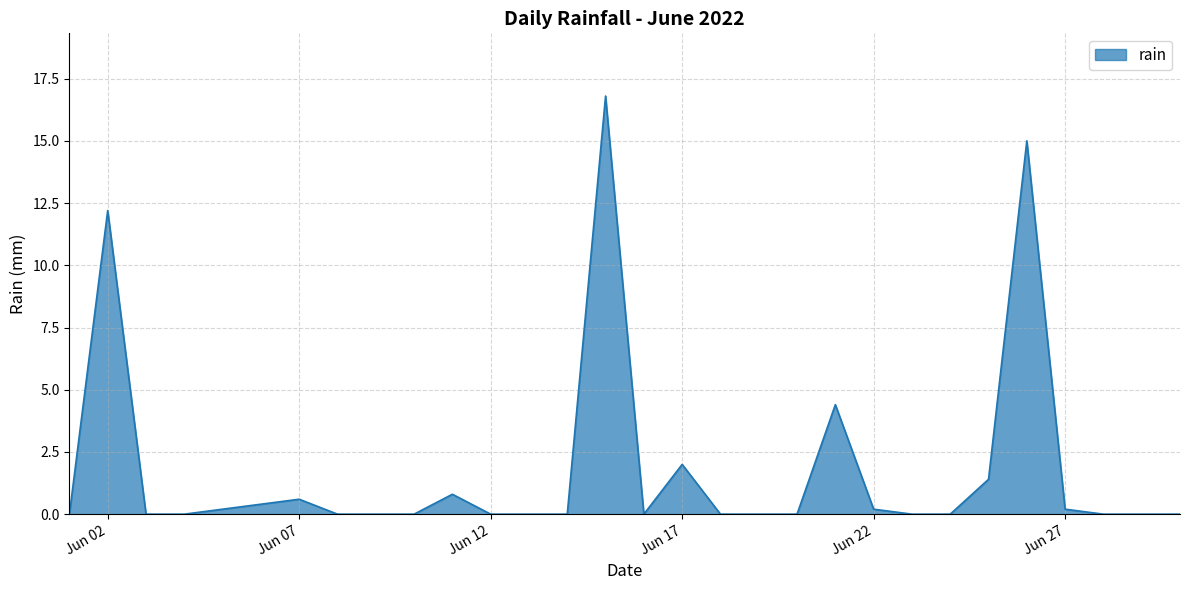

What is the difference between the maximum and minimum values?

16.8